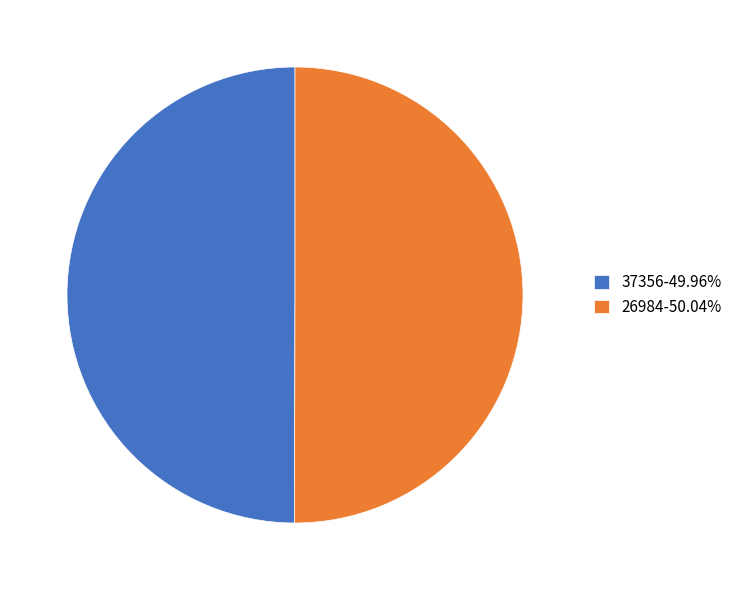

Is the sum of 37356-49.96% and 26984-50.04% greater than half?

Yes